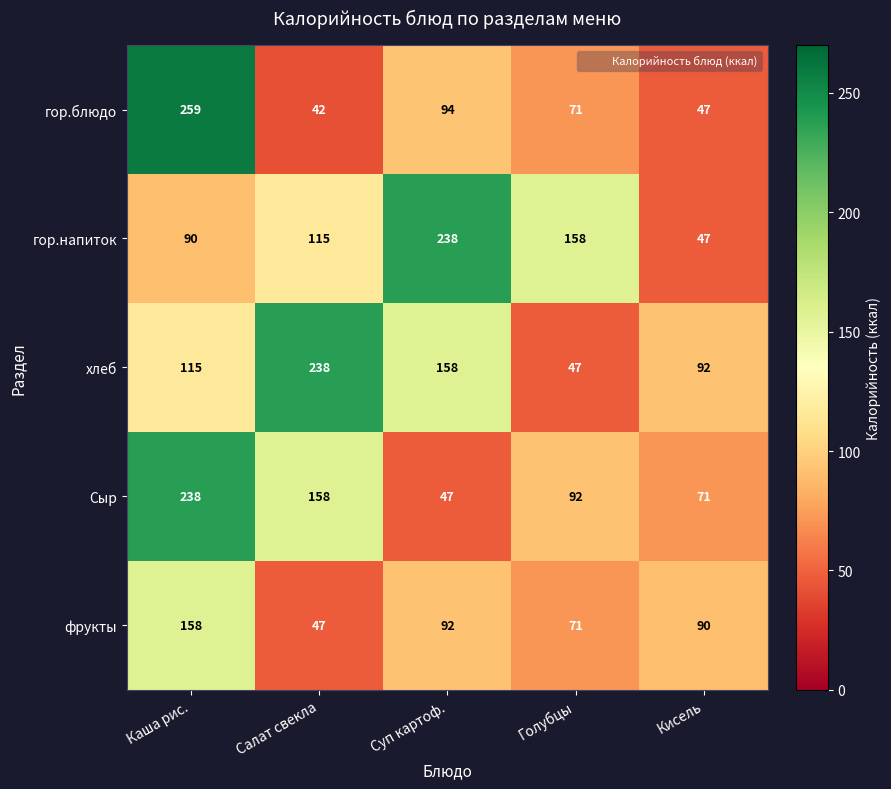

Reading left to right, transcribe all the data shown in this chart.

гор.блюдо: 259	42	94	71	47
гор.напиток: 90	115	238	158	47
хлеб: 115	238	158	47	92
Сыр: 238	158	47	92	71
фрукты: 158	47	92	71	90